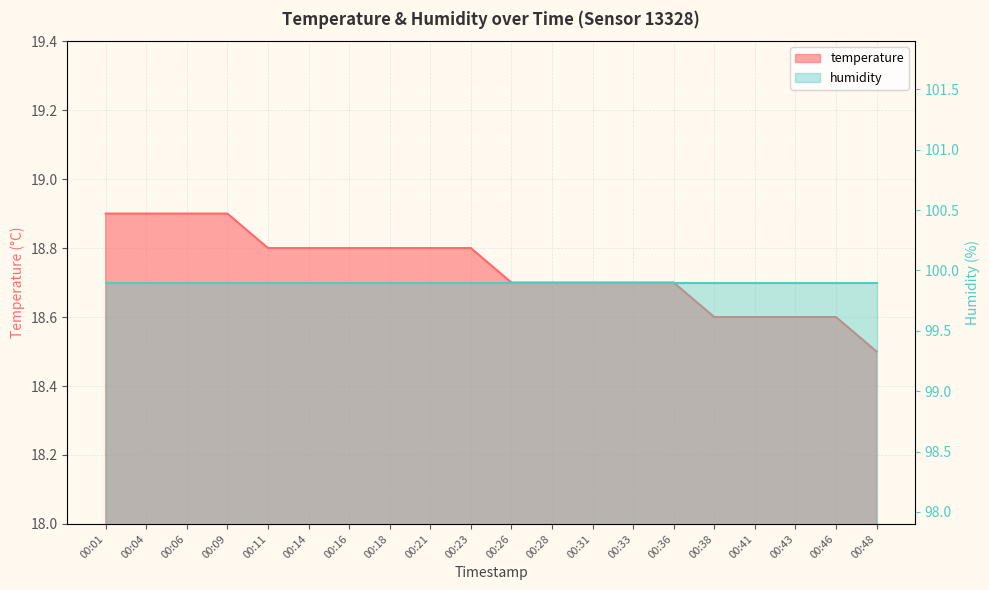

What is the approximate value at 00:04?

18.9